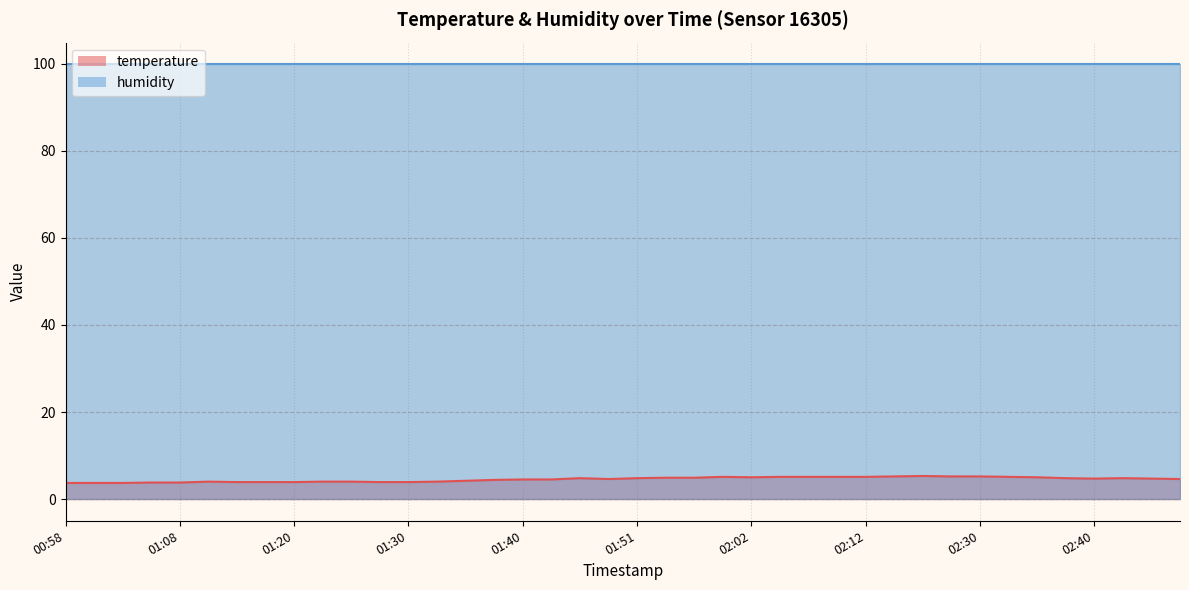

What is the sum of the values at 01:17 and 01:43?

8.4